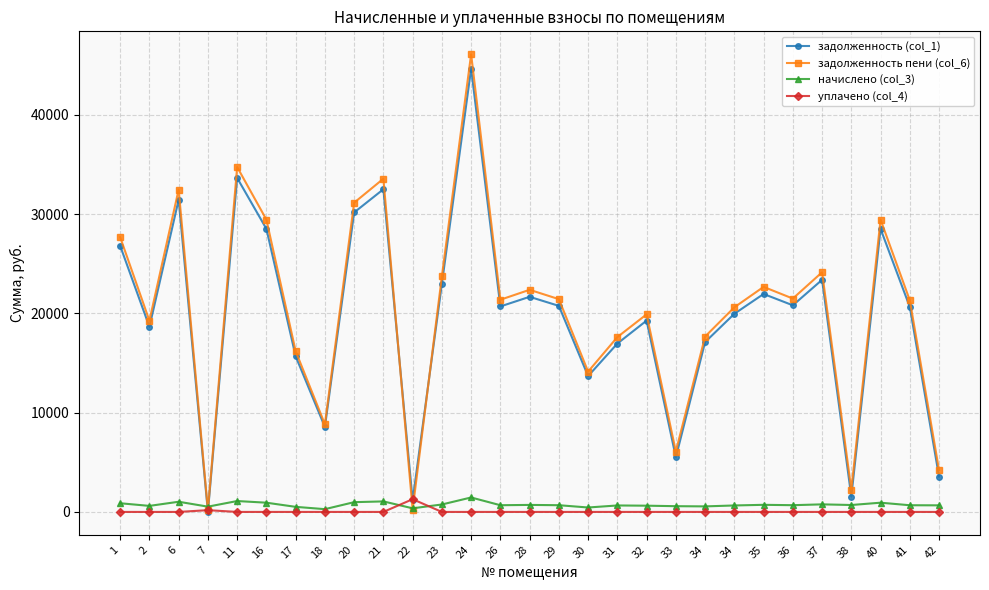

How many data points in задолженность пени (col_6) are above 21379?

15